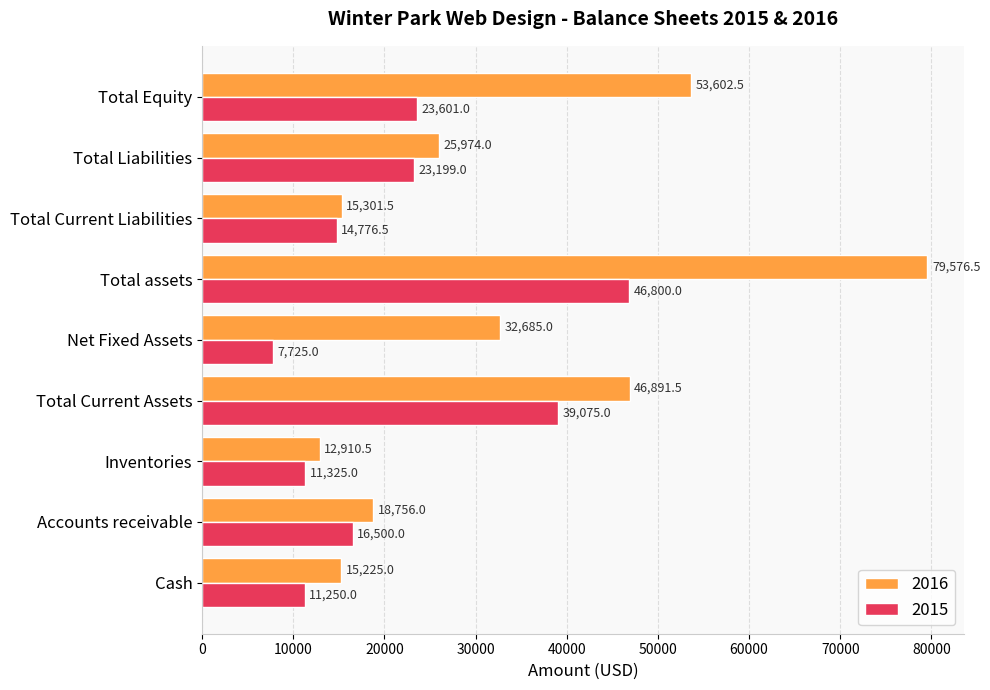

Rank the series by their average value, from lowest to highest.

2015, 2016